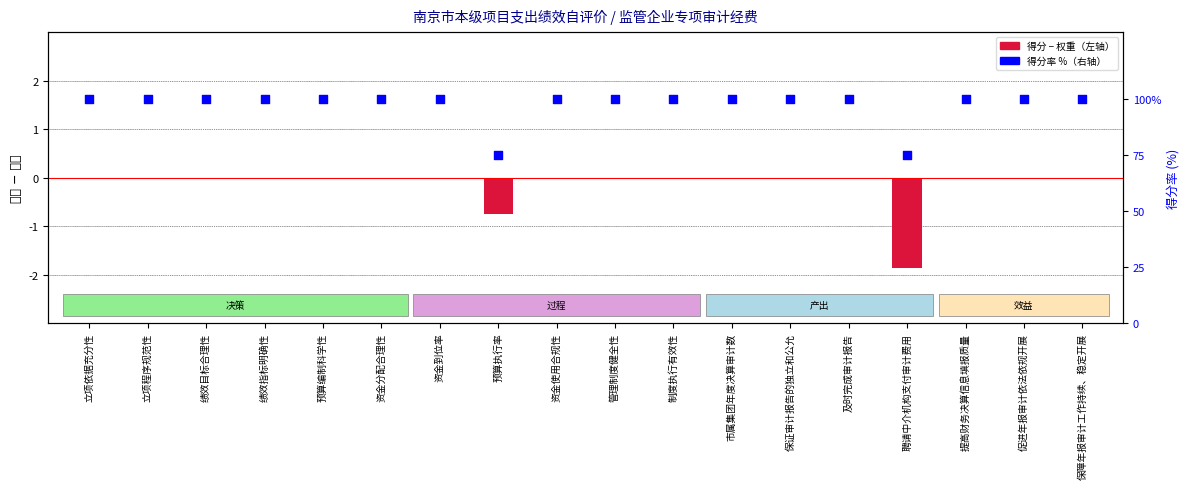

What is the total value across all series at 资金使用合规性?

100.0